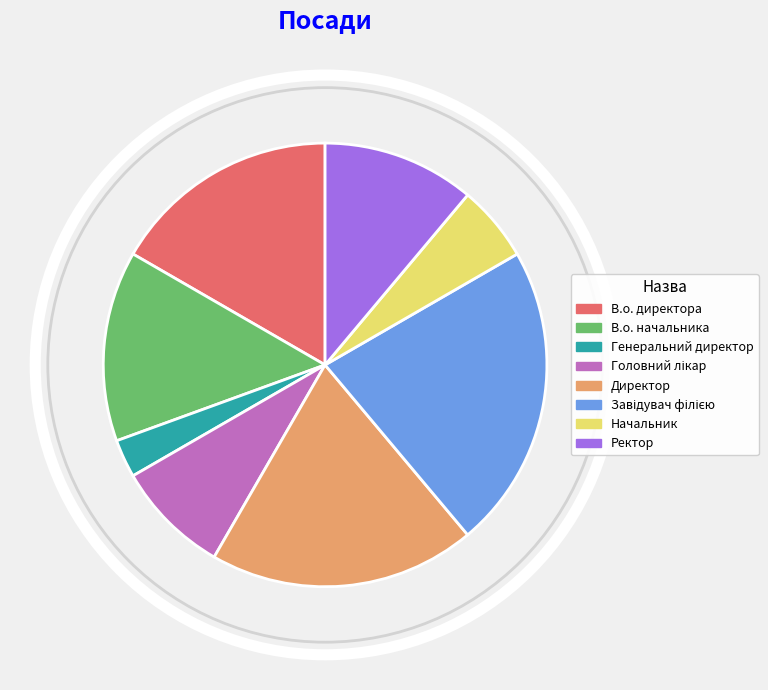

Which category has the smallest portion of the pie?

Генеральний директор